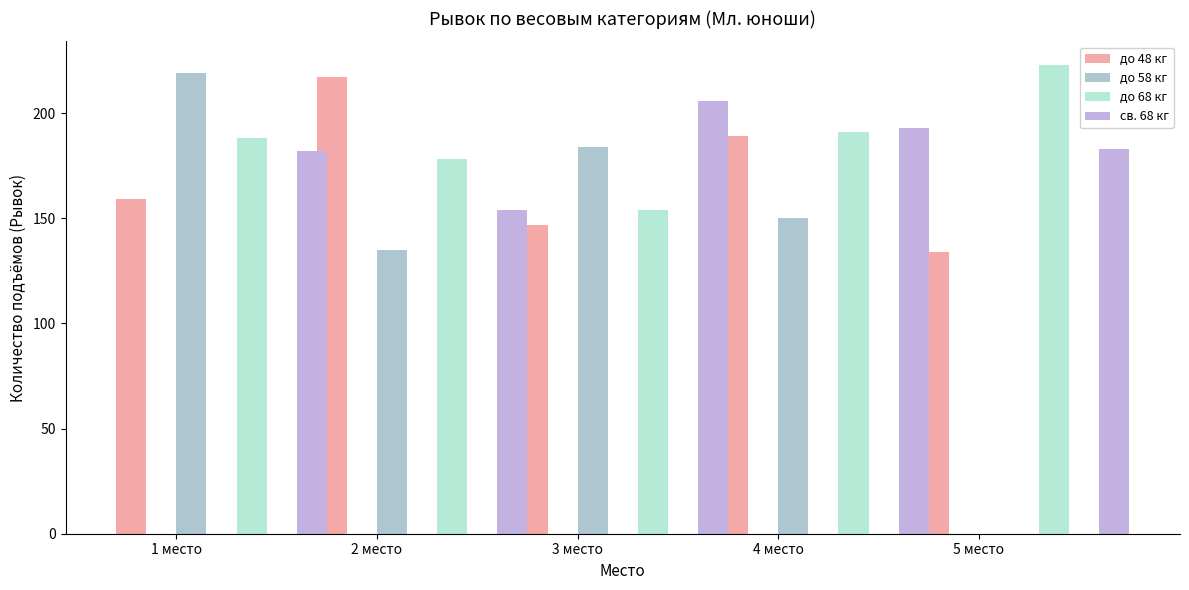

Reading right to left, list all the values displayed in this chart.

до 48 кг: 134	189	147	217	159
до 58 кг: 0	150	184	135	219
до 68 кг: 223	191	154	178	188
св. 68 кг: 183	193	206	154	182